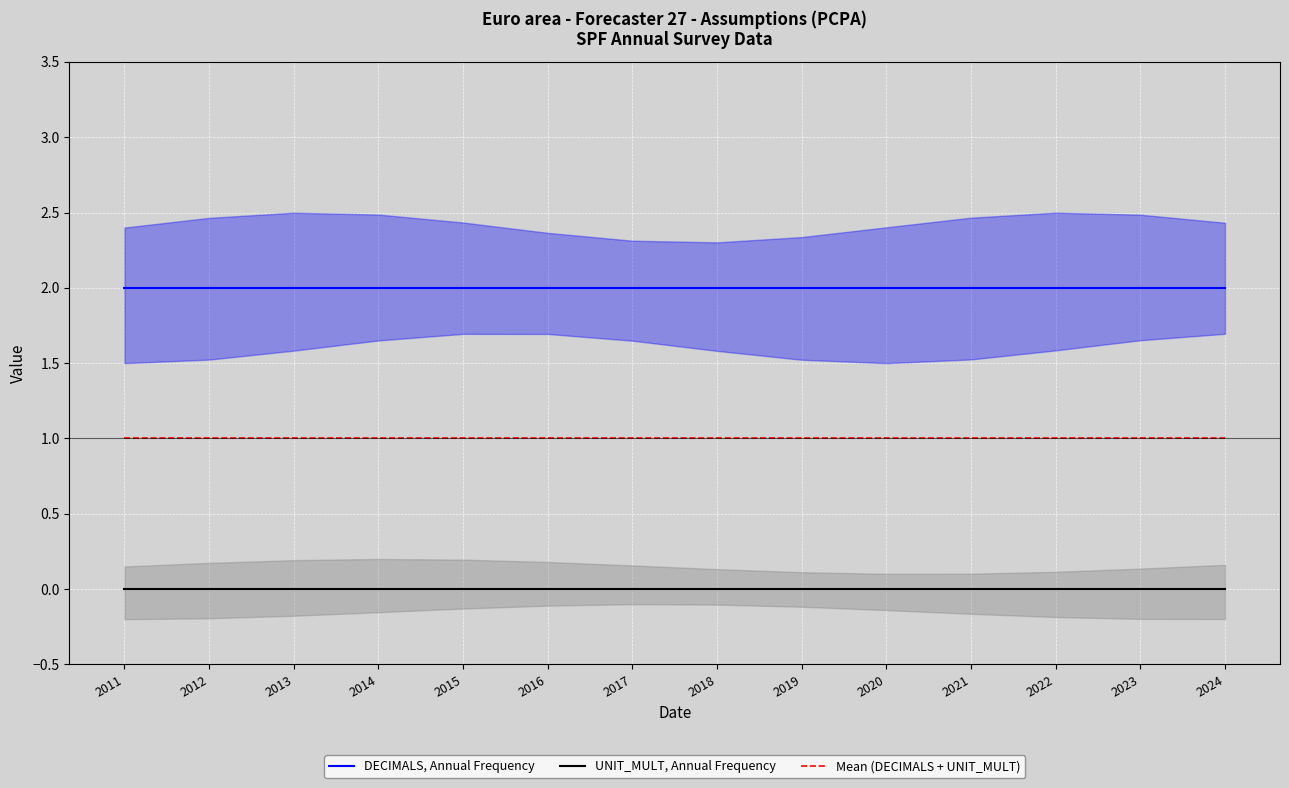

Reading left to right, extract all data points from this chart.

DECIMALS, Annual Frequency: 2011=2	2012=2	2013=2	2014=2	2015=2	2016=2	2017=2	2018=2	2019=2	2020=2	2021=2	2022=2	2023=2	2024=2
UNIT_MULT, Annual Frequency: 2011=0	2012=0	2013=0	2014=0	2015=0	2016=0	2017=0	2018=0	2019=0	2020=0	2021=0	2022=0	2023=0	2024=0
Mean (DECIMALS + UNIT_MULT): 2011=1	2012=1	2013=1	2014=1	2015=1	2016=1	2017=1	2018=1	2019=1	2020=1	2021=1	2022=1	2023=1	2024=1